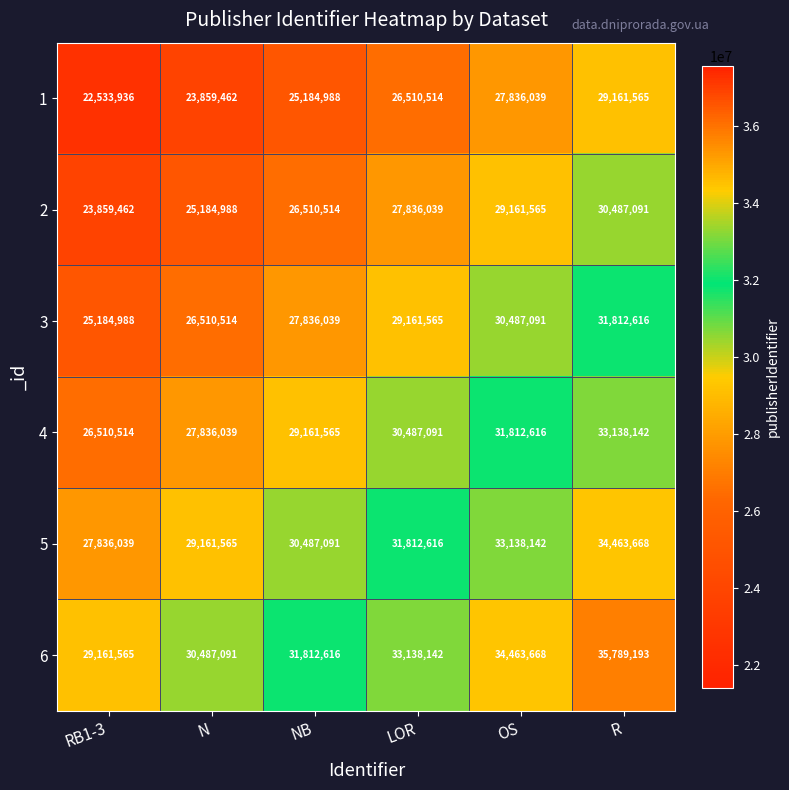

What is the spread (max minus min) of values at NB?

6627628